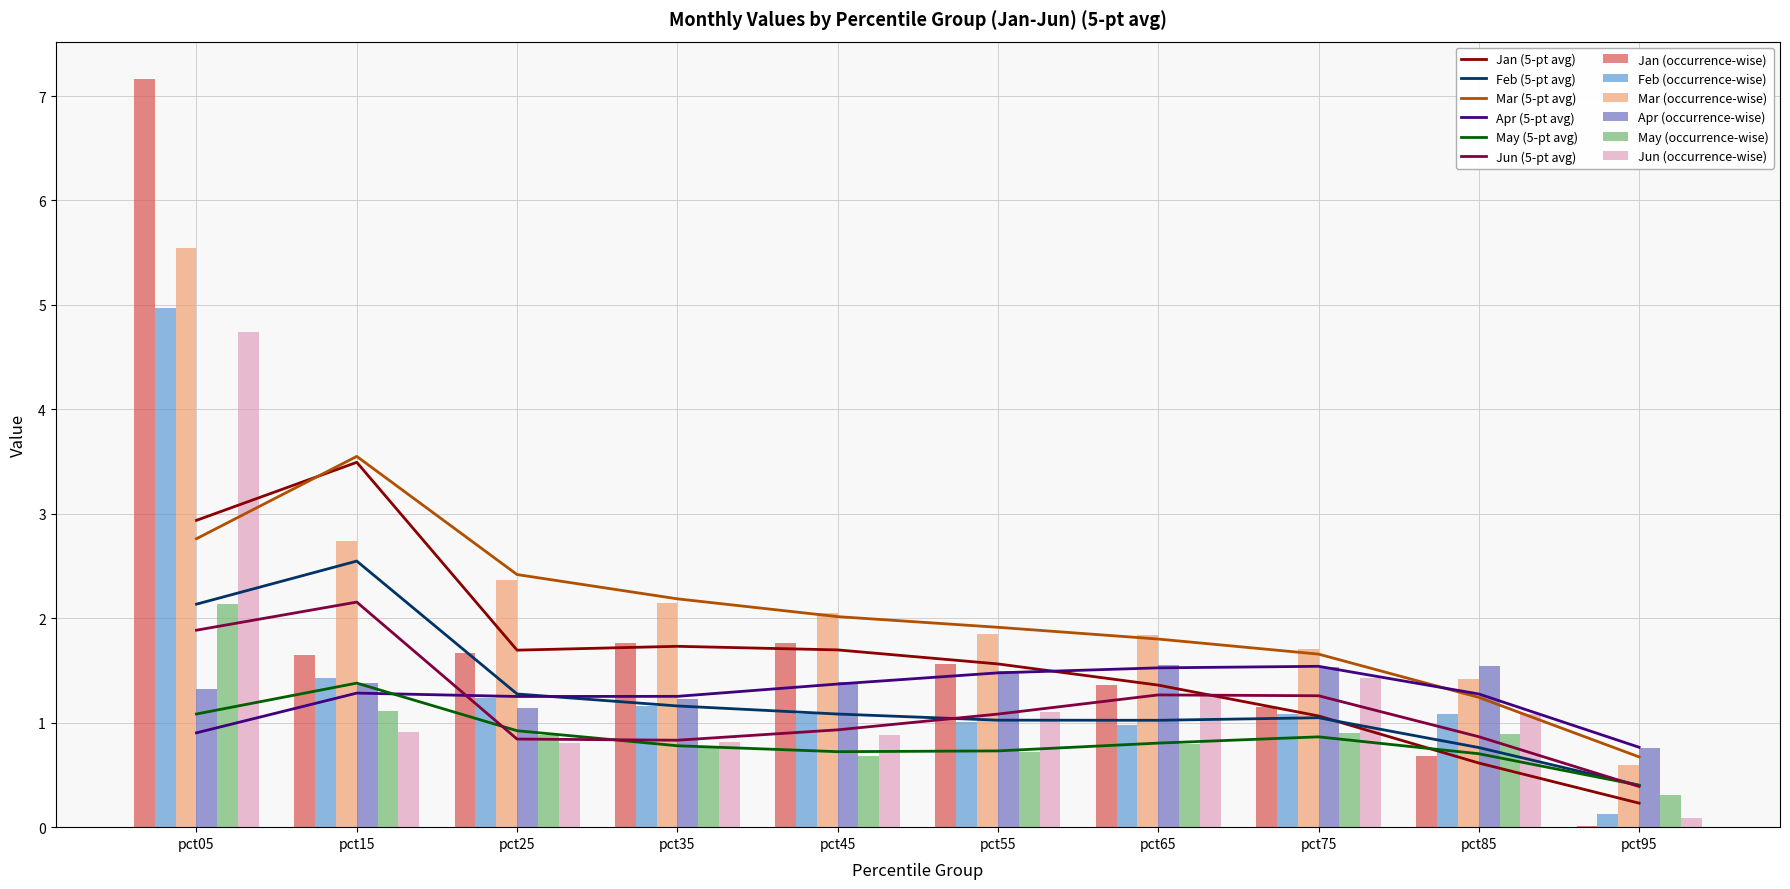

What is the value of the May bar at the 3rd from the left?

0.9